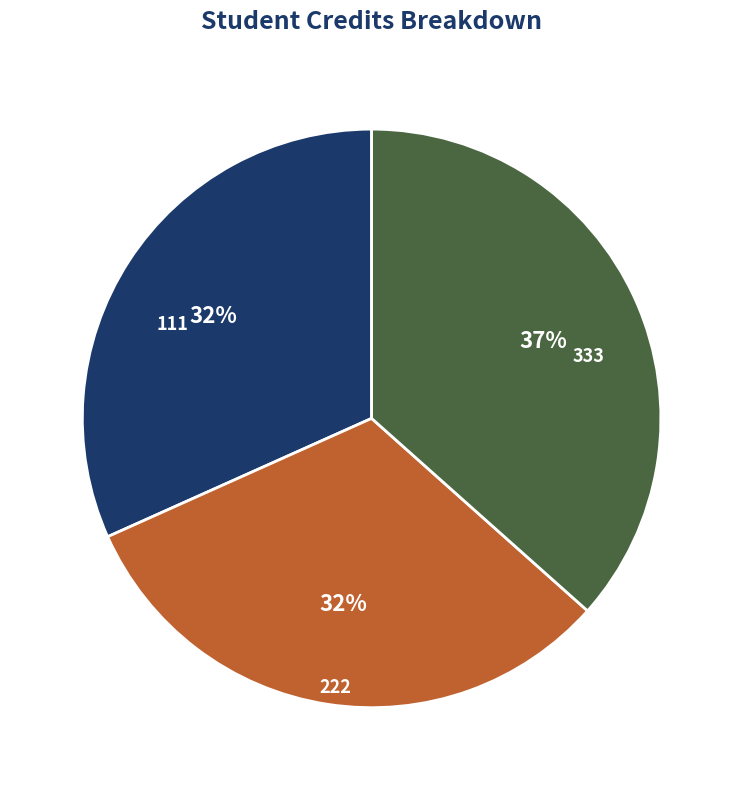

Is the sum of 333 and 222 greater than half?

Yes